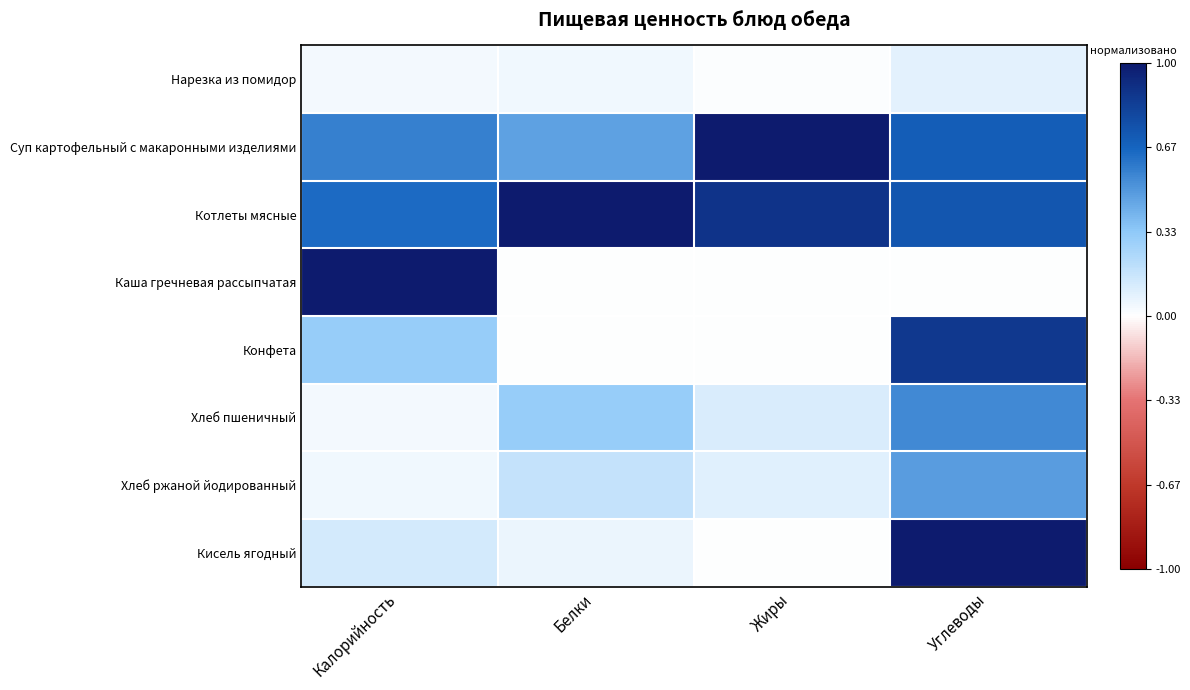

List the series in order of their peak value, highest first.

Суп картофельный с макаронными изделиями, Котлеты мясные, Каша гречневая рассыпчатая, Кисель ягодный, Конфета, Хлеб пшеничный, Хлеб ржаной йодированный, Нарезка из помидор